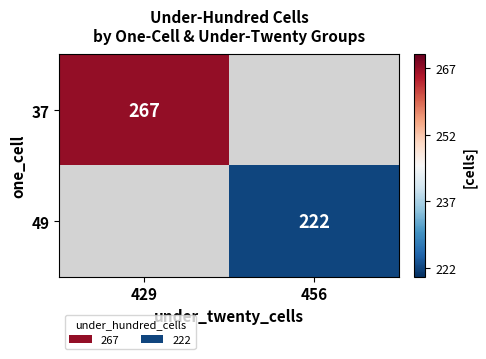

Is it true that 37 equals 267 at 429?

True